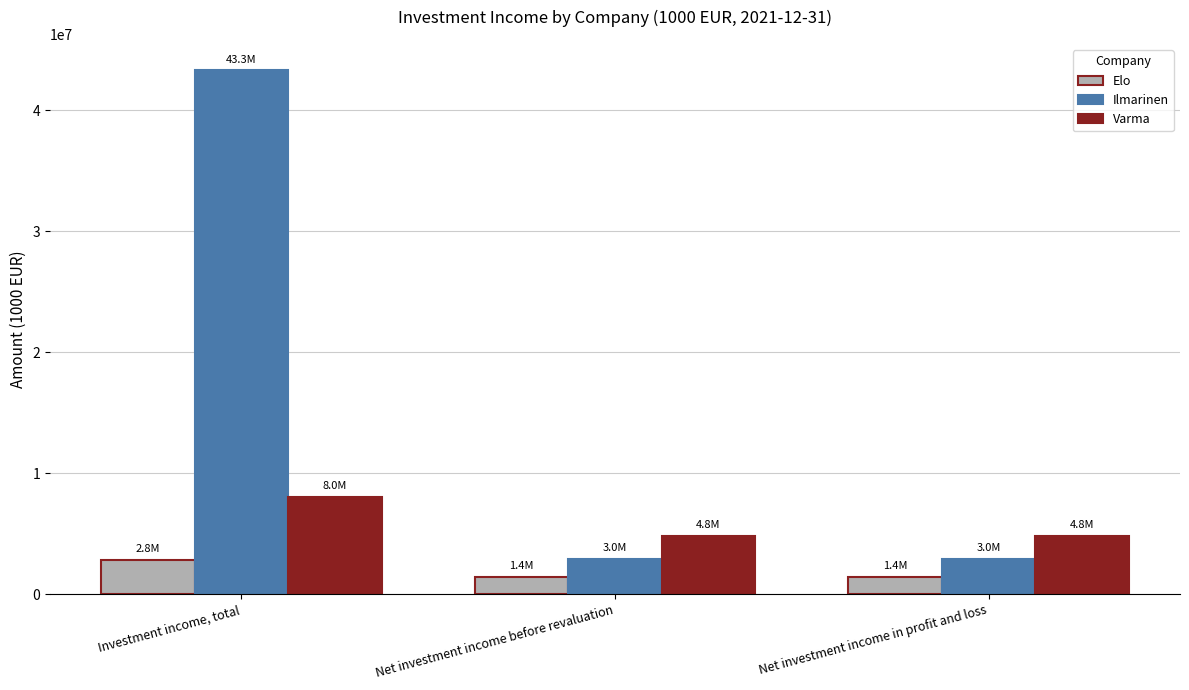

List the series in order of their overall mean, lowest first.

Elo, Varma, Ilmarinen